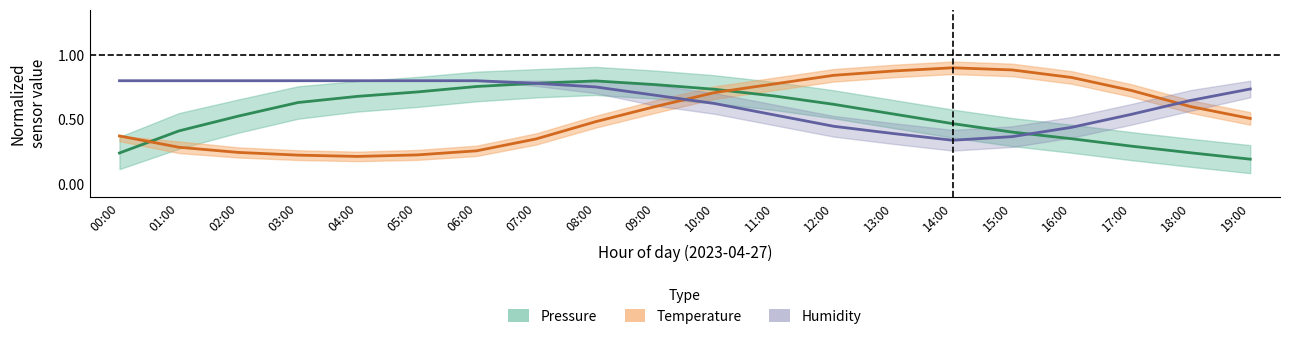

What position from the right is 01:00?

19